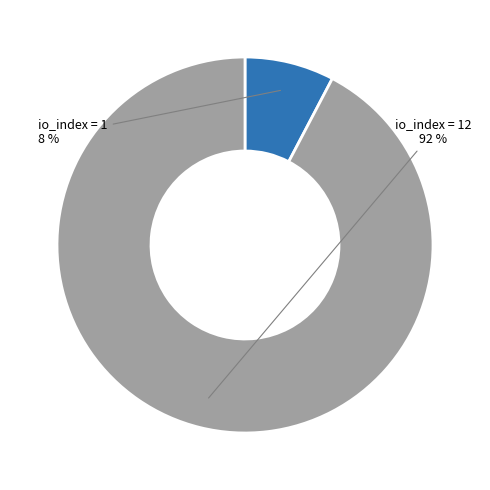

Rank the categories by value from lowest to highest.

io_index=1, io_index=12